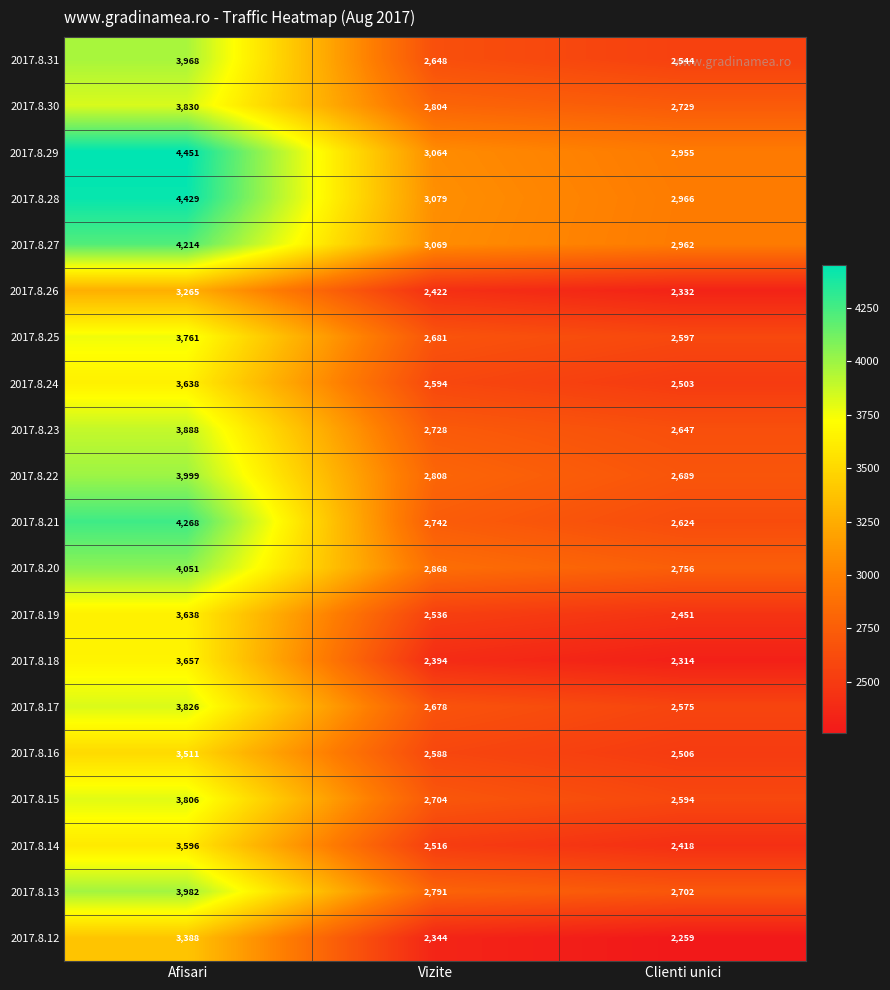

What is the total value across all series at Vizite?

54058